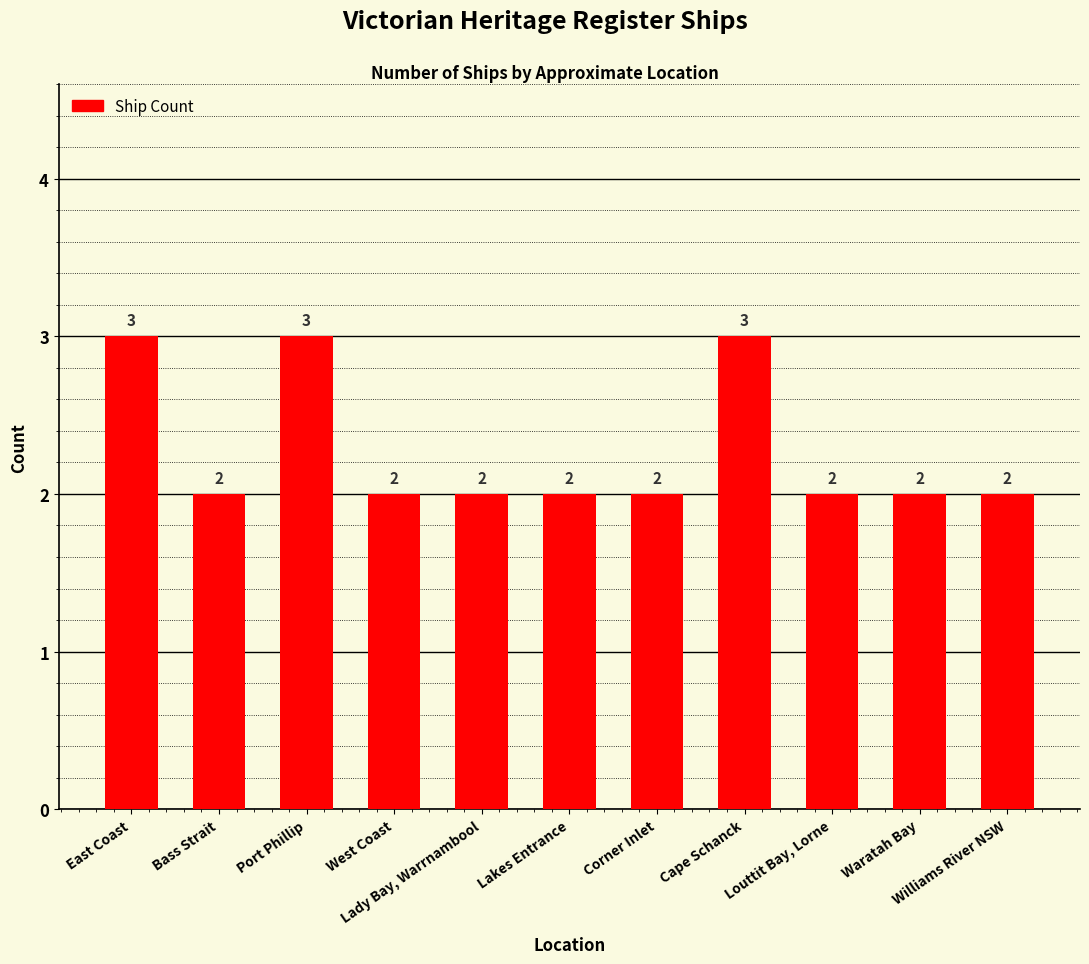

What is the value of the 5th bar from the left?

2